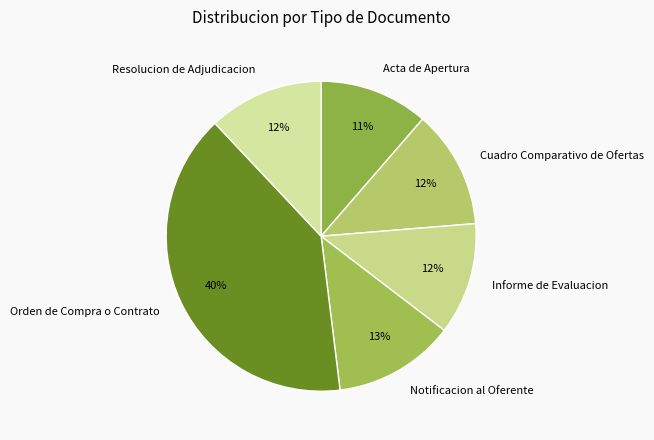

How many slices are in this pie chart?

6